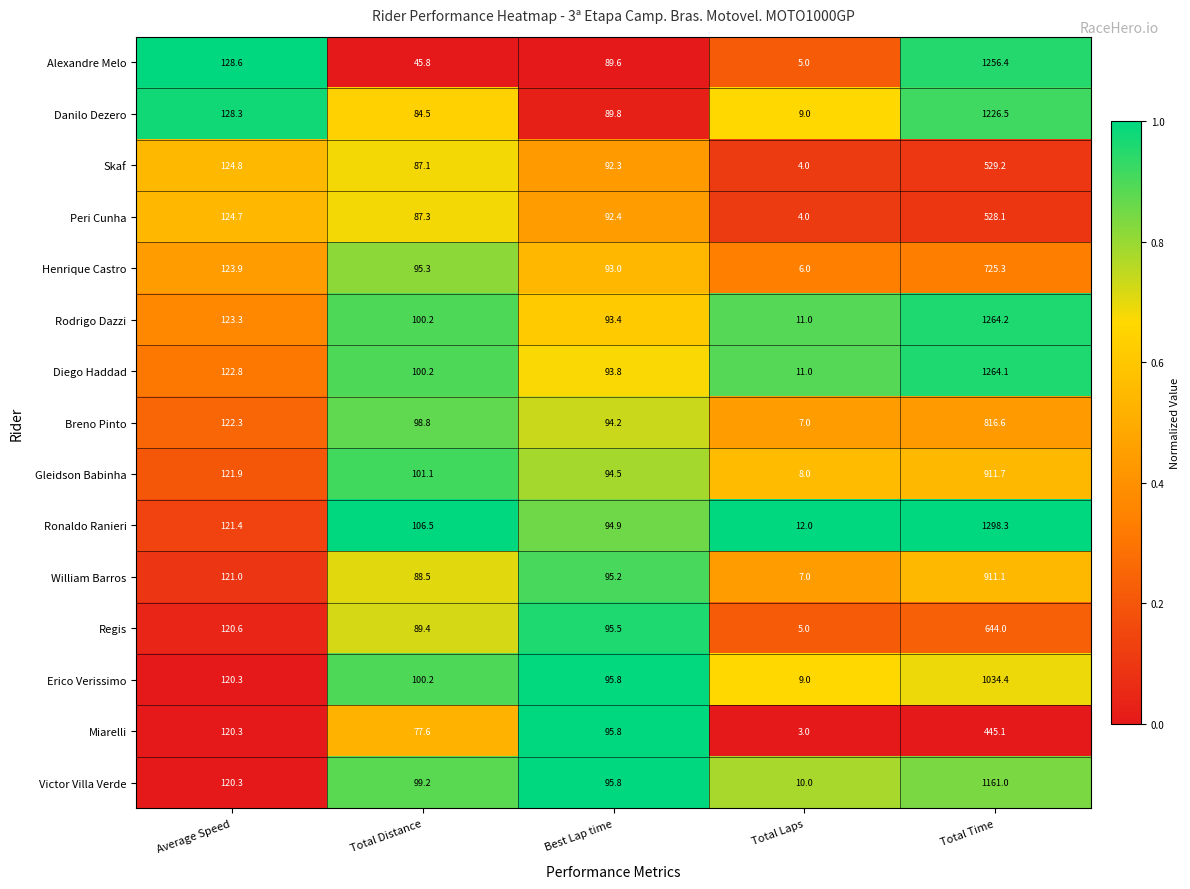

At which category is the sum across all series the highest?

Total Time